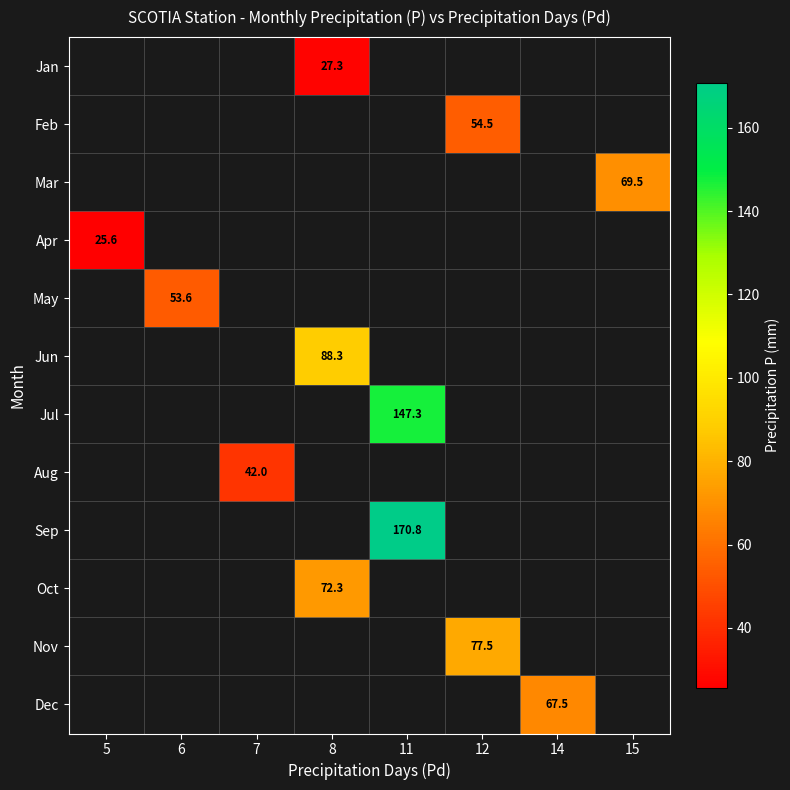

At which category does the chart reach its peak across all series?

11